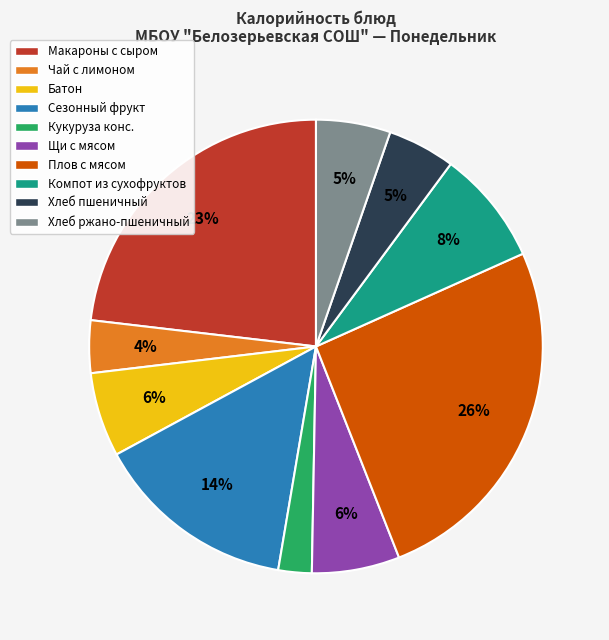

Is there any slice that represents more than half of the pie?

No